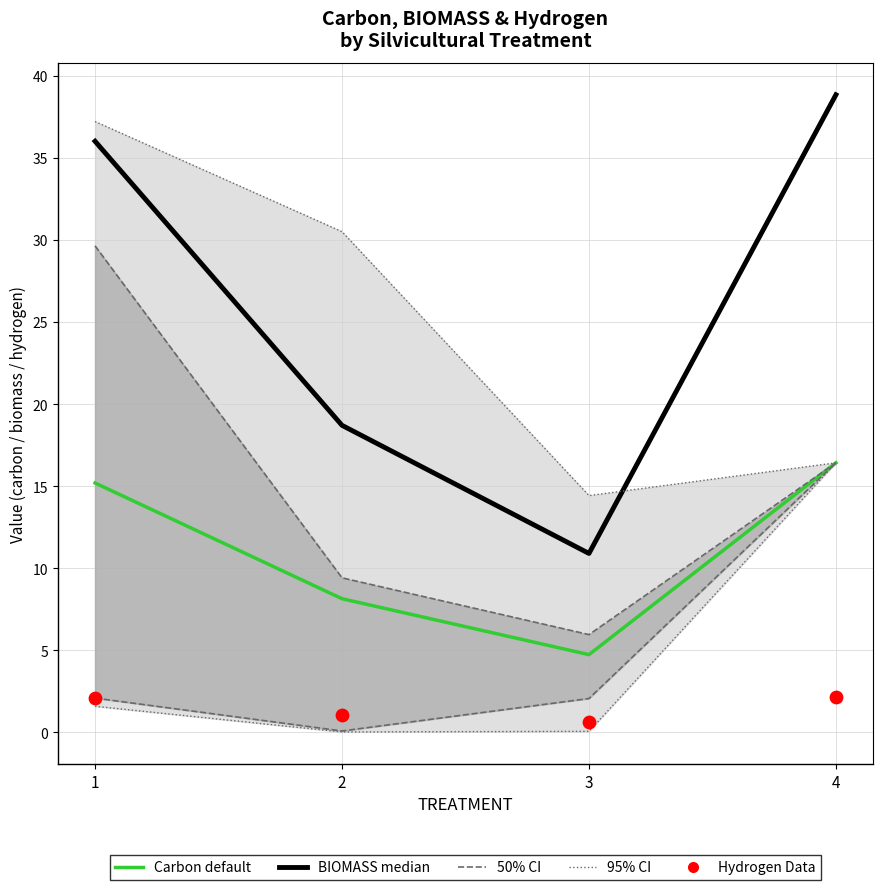

Which series reaches the minimum Y coordinate?

Hydrogen (Data)